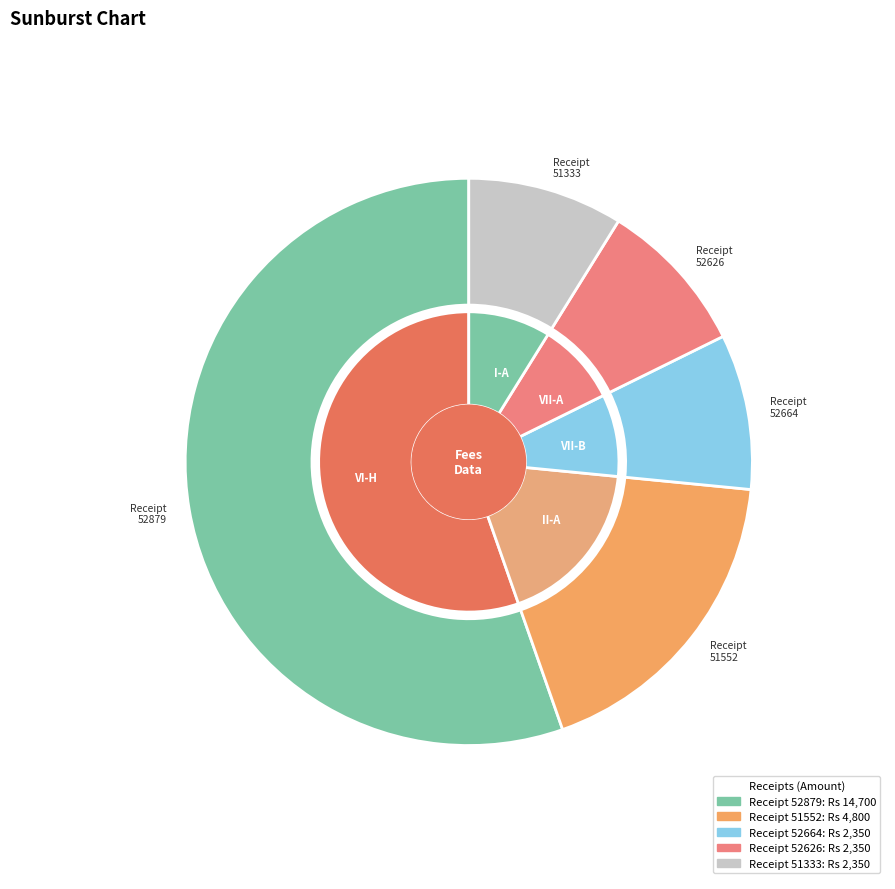

What percentage do 52879 and 51333 together represent?

64.2%